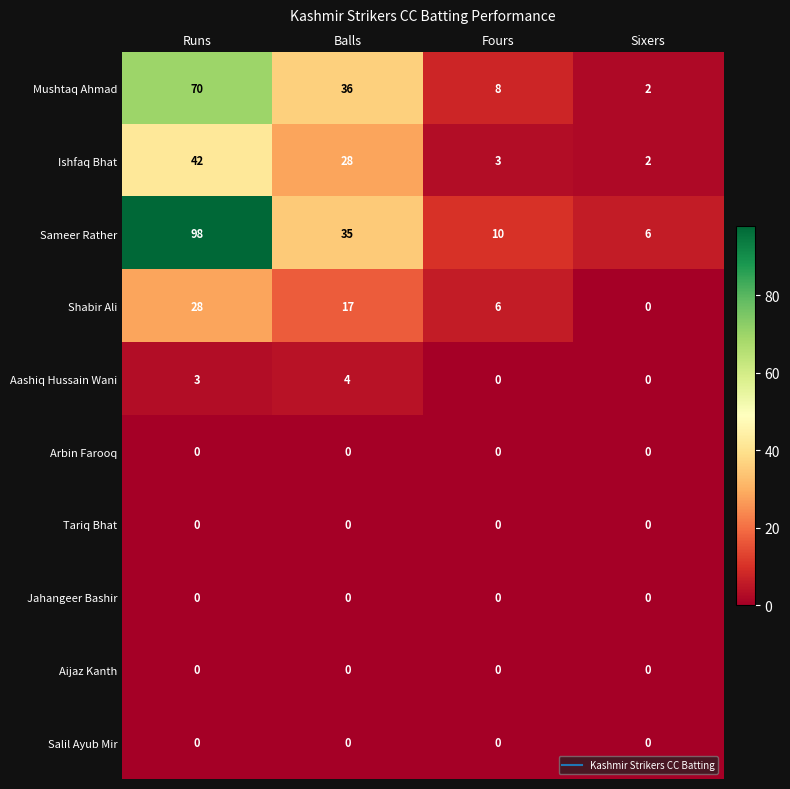

At how many categories does at least one series exceed 79?

1